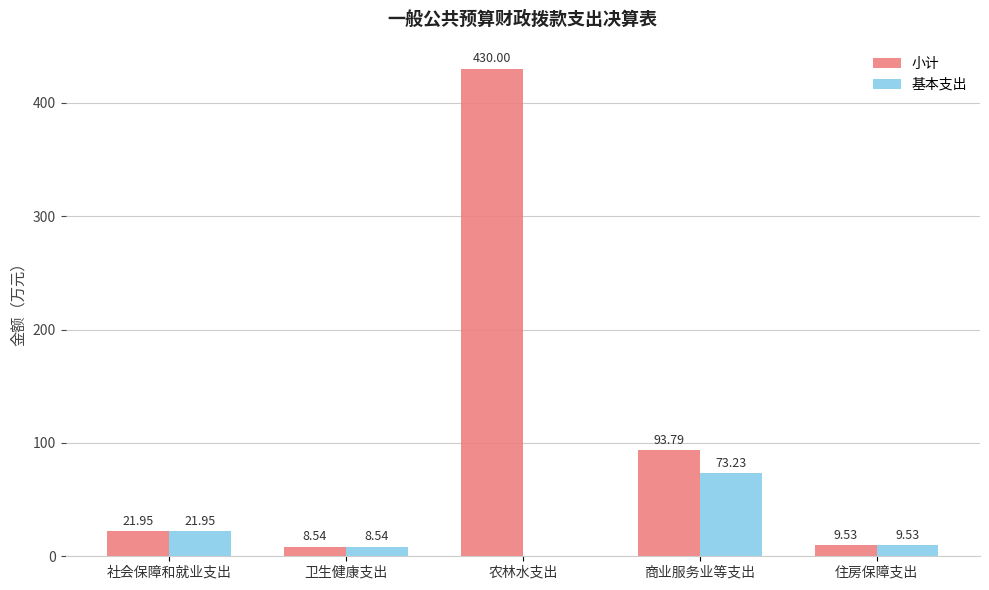

The 基本支出 series shows 21.9 at 社会保障和就业支出. True or false?

True